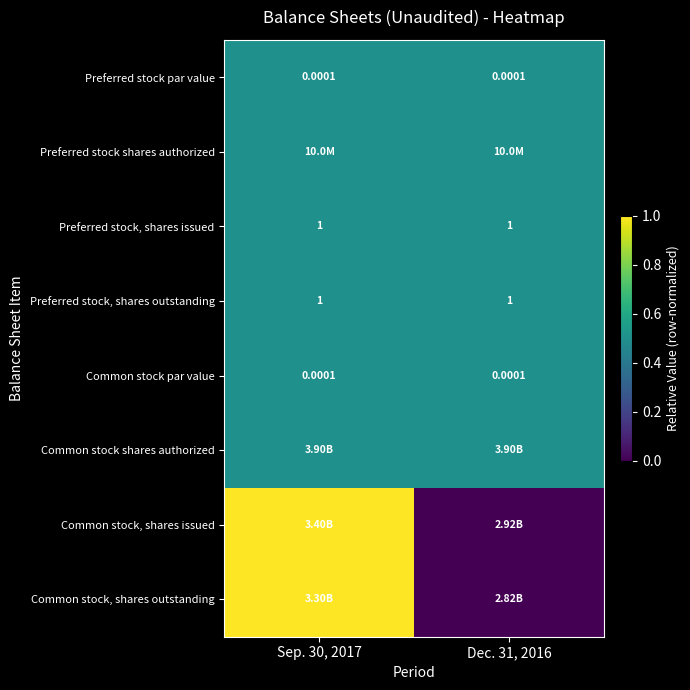

Which has a higher value, Dec. 31, 2016 or Sep. 30, 2017?

Dec. 31, 2016